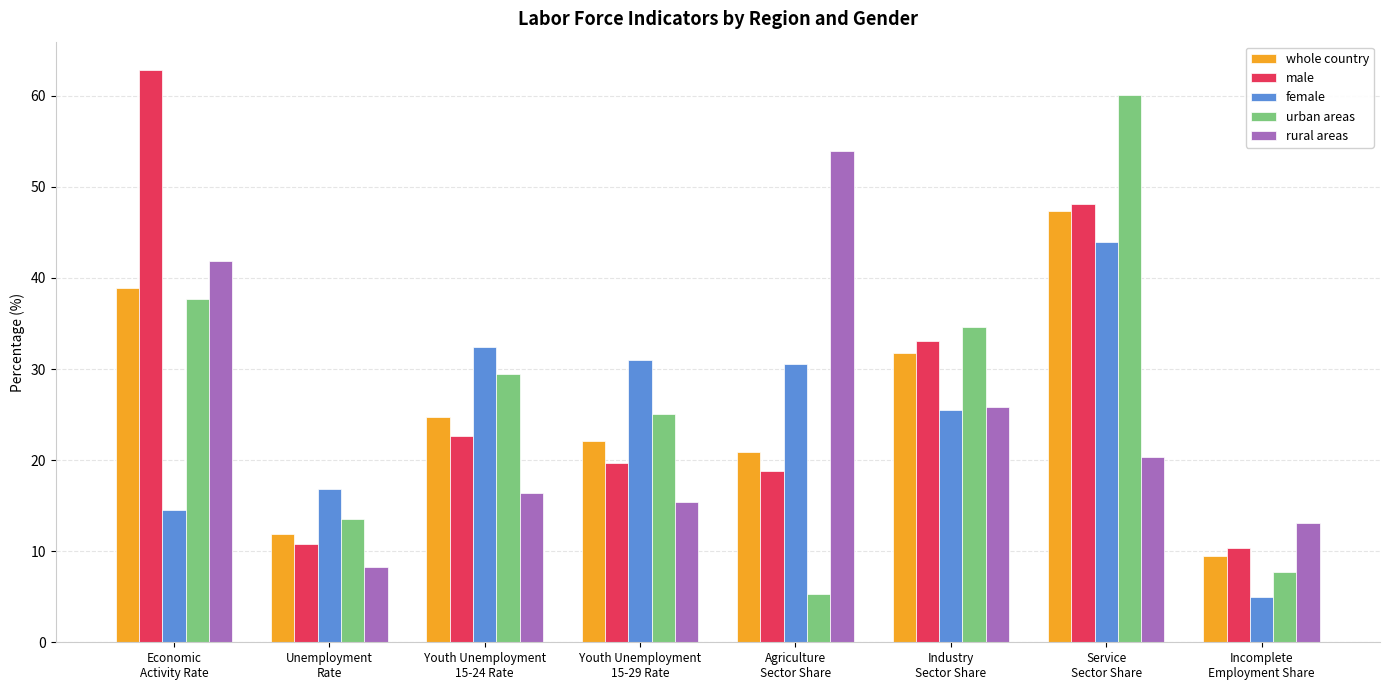

What is the difference between the second highest and second lowest values in the female series?

17.9